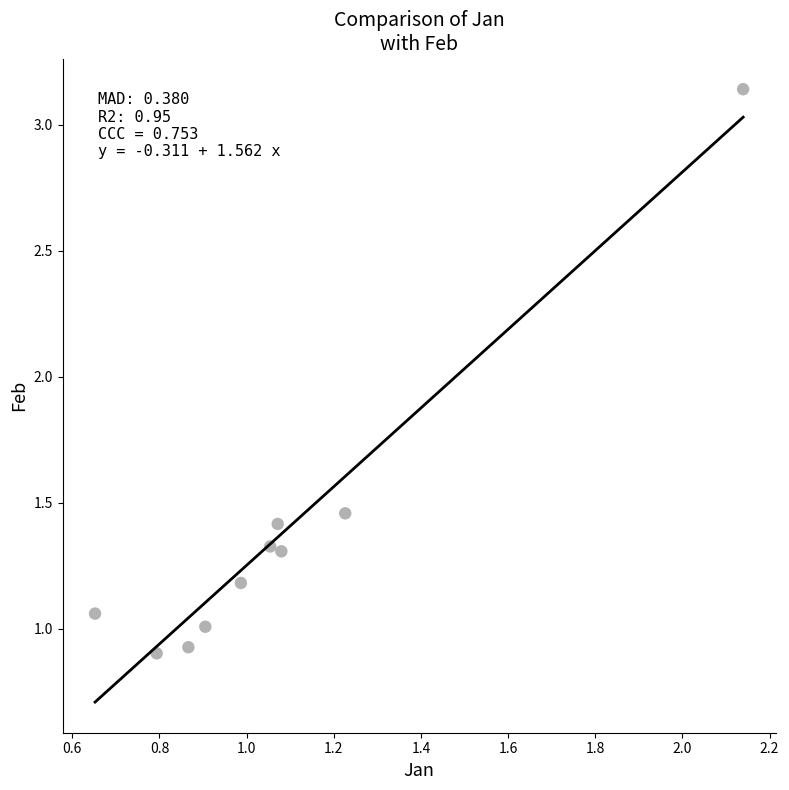

What is the range of Y values (max minus min)?

2.2